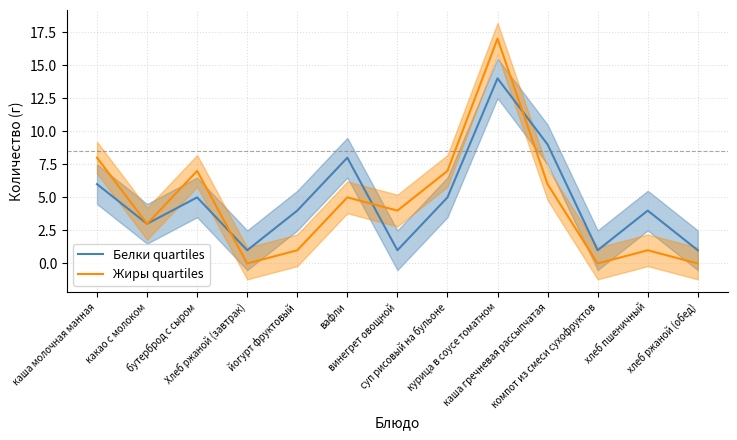

Which category has the highest value across all series?

курица в соусе томатном